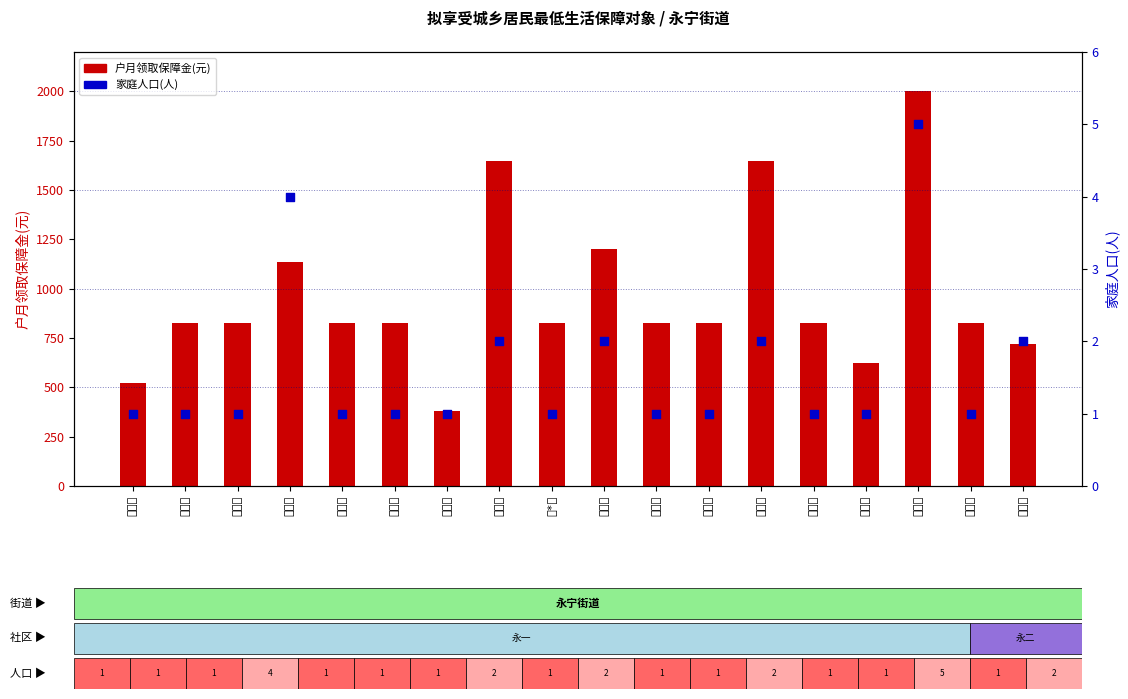

What is the total value across all series at 董群献?

722